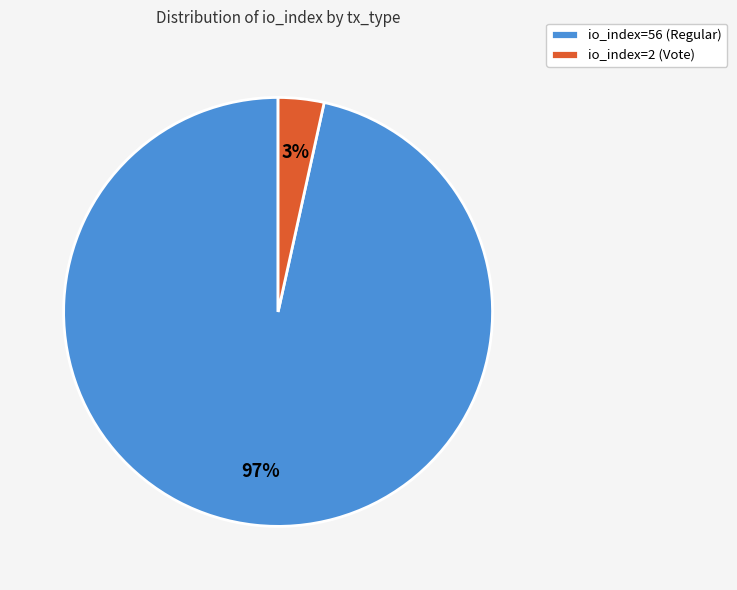

What is the smallest slice in the pie chart?

io_index=2 (Vote)